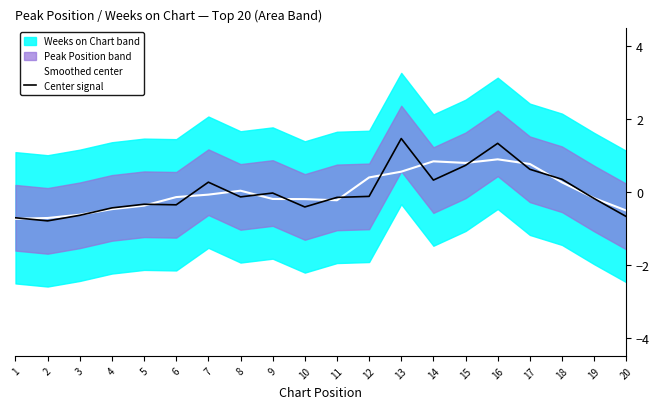

What is the difference between the maximum and minimum values in the Center signal series?

2.3